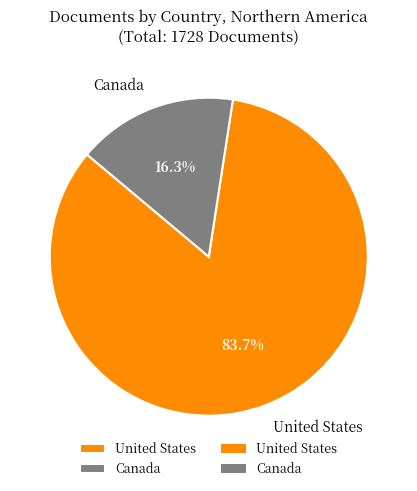

Is there any slice that represents more than half of the pie?

Yes